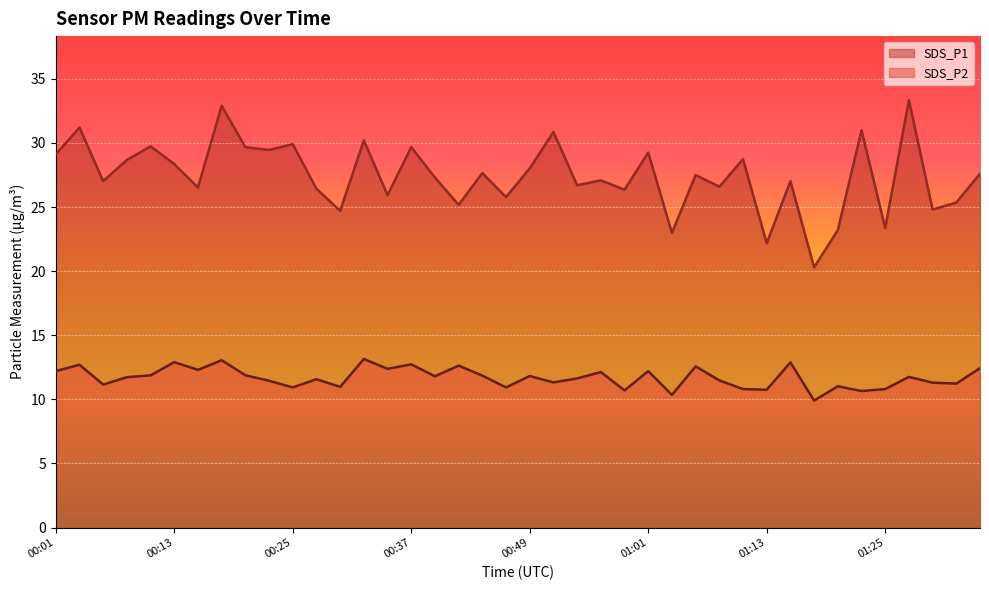

Count the number of categories in the chart.

40